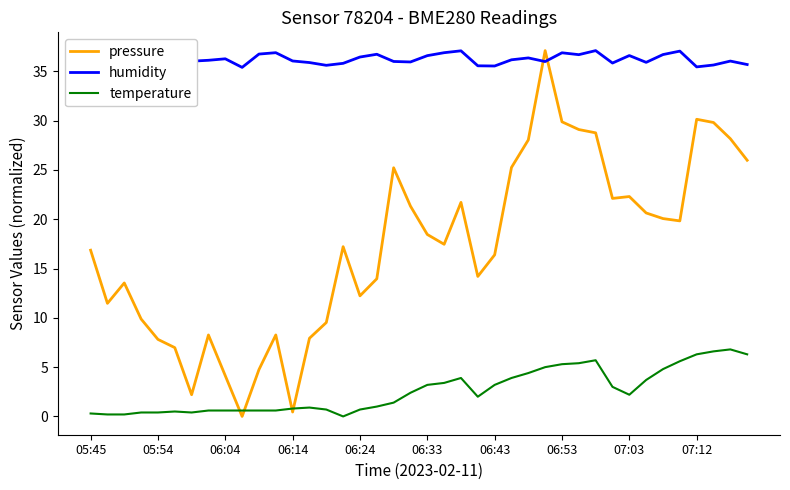

Which series has the largest total across all categories?

humidity